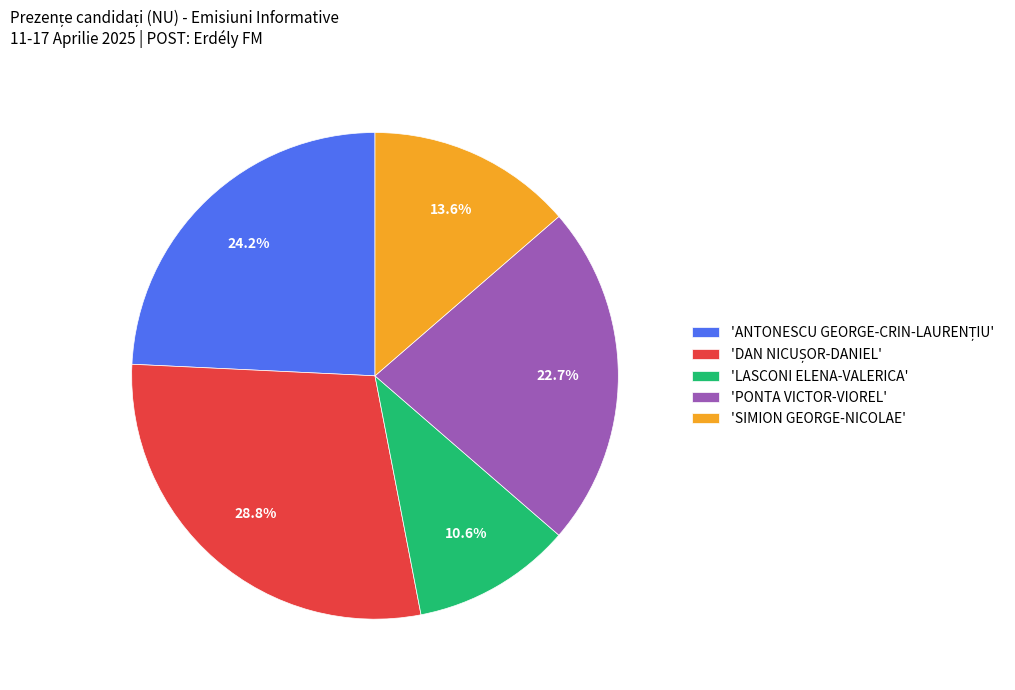

Is there any slice that represents more than half of the pie?

No